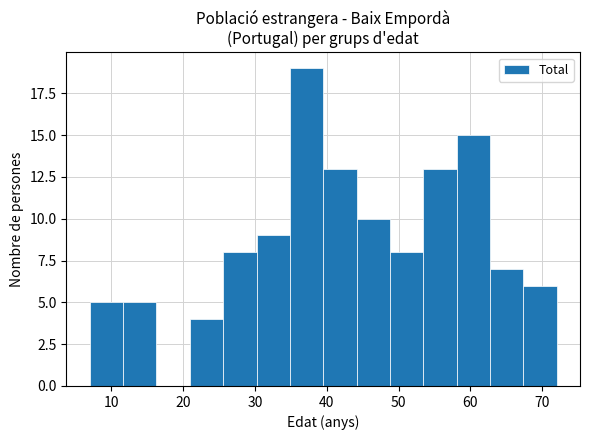

Reading left to right, list every bar in this chart as the range it spans on the x-axis followed by its height. Neither the bar edges nor the heights are printed on the chart, so give them approximately, as read against the axes.

7 to 12: 5
12 to 16: 5
16 to 21: 0
21 to 26: 4
26 to 30: 8
30 to 35: 9
35 to 40: 19
40 to 44: 13
44 to 49: 10
49 to 53: 8
53 to 58: 13
58 to 63: 15
63 to 67: 7
67 to 72: 6